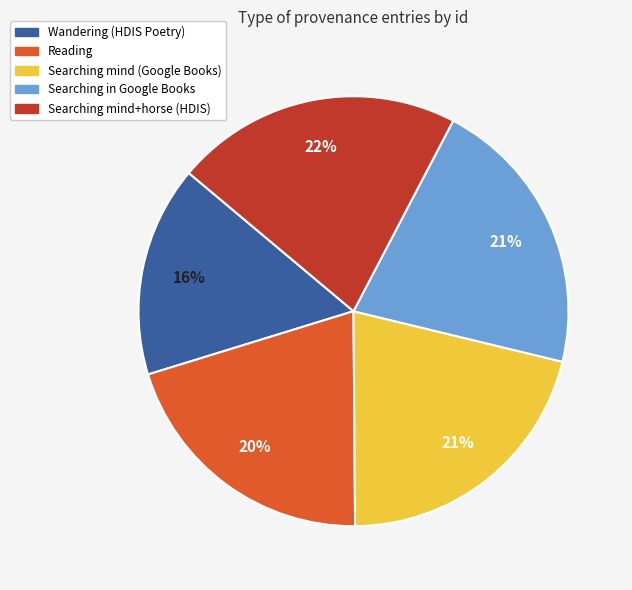

Is Wandering (HDIS Poetry) the majority of the pie?

No